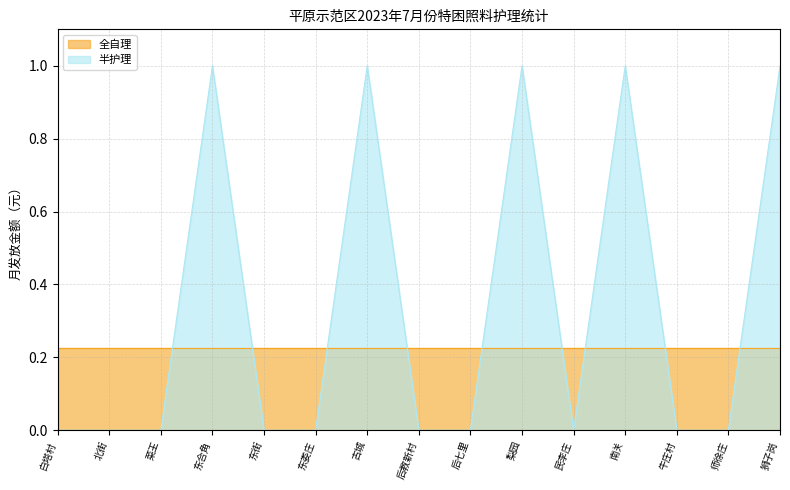

How many lines are shown in the chart?

2